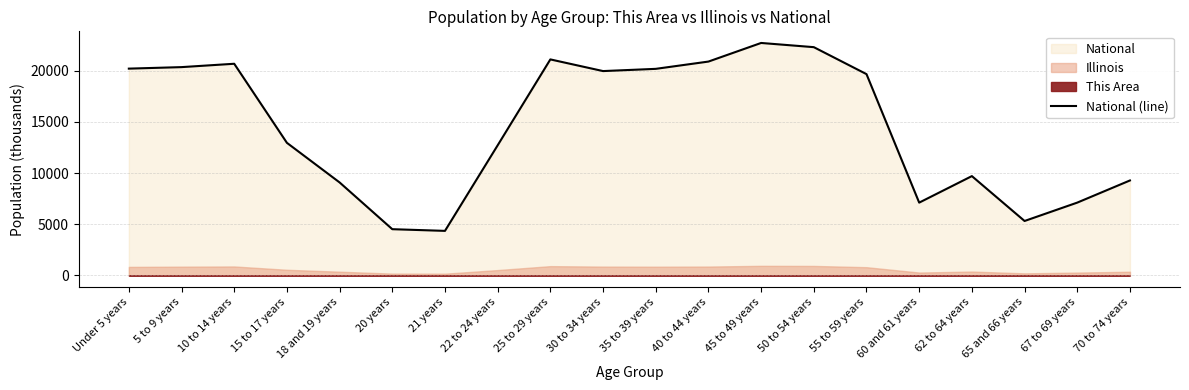

Rank the categories by value from lowest to highest.

21 years, 20 years, 65 and 66 years, 60 and 61 years, 67 to 69 years, 18 and 19 years, 70 to 74 years, 62 to 64 years, 22 to 24 years, 15 to 17 years, 55 to 59 years, 30 to 34 years, 35 to 39 years, Under 5 years, 5 to 9 years, 10 to 14 years, 40 to 44 years, 25 to 29 years, 50 to 54 years, 45 to 49 years